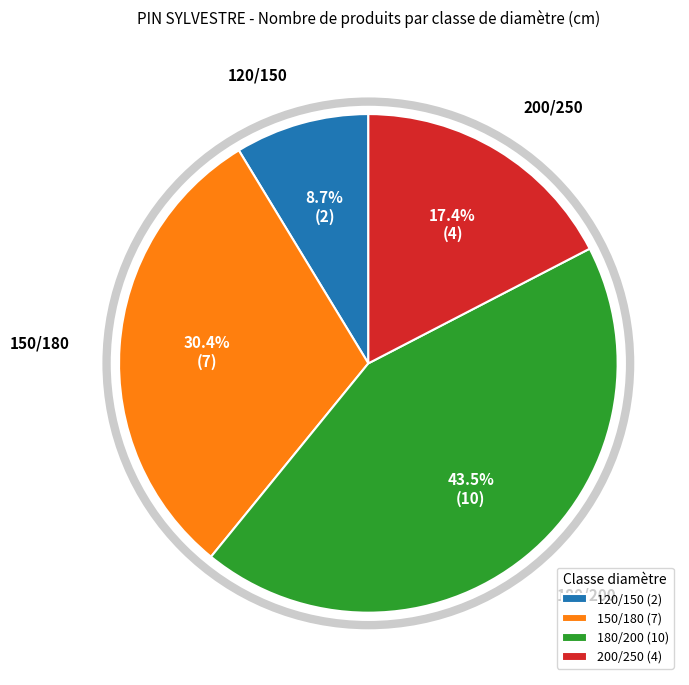

True or false: 200/250 accounts for 17% of the total.

True